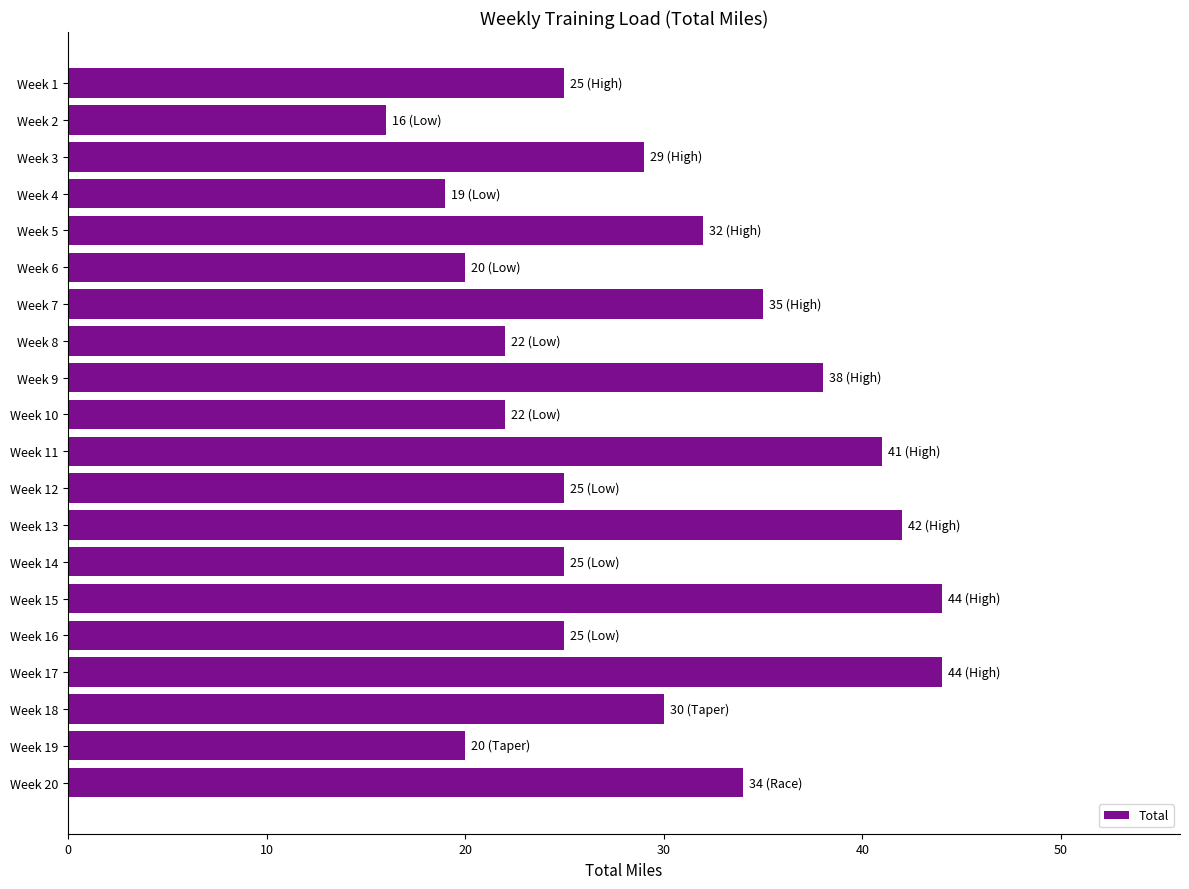

Are the bars grouped side by side (vs. stacked)?

No